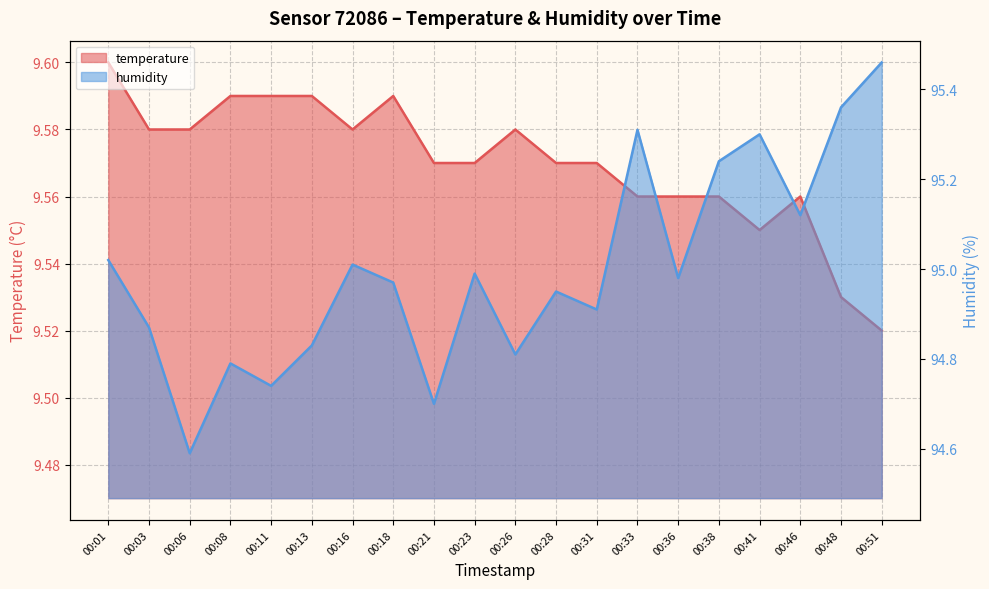

What is the average value of the humidity series?

95.0